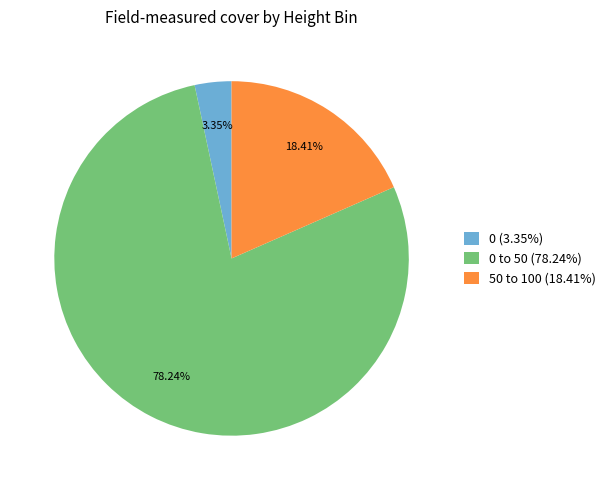

Which category has the biggest portion of the pie?

0 to 50 (78.24%)